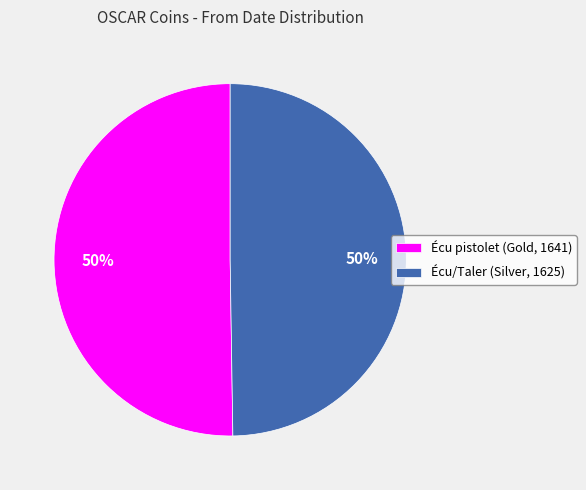

To the nearest percent, what is the average slice percentage?

50%